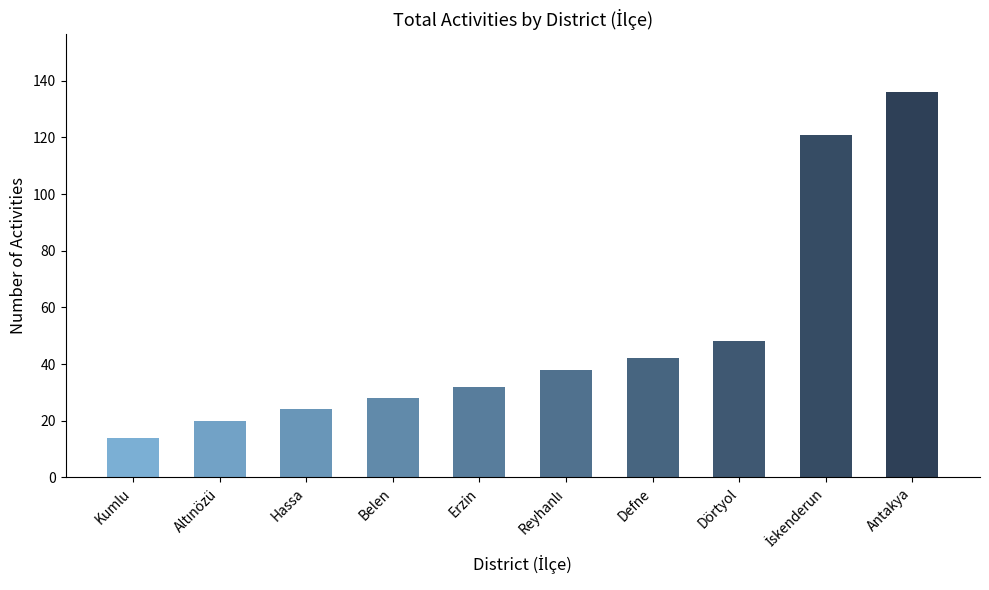

What is the difference between the maximum and minimum values?

122